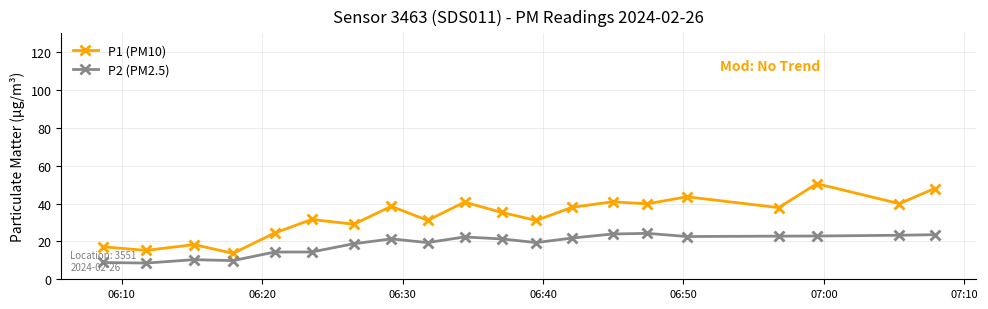

At how many categories does at least one series exceed 23?

16